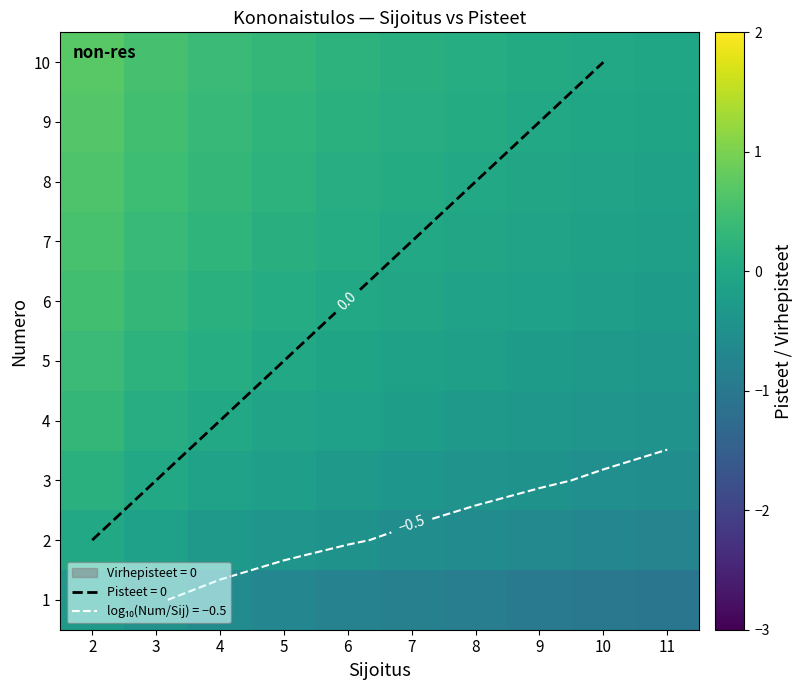

How many values in 9 are above zero?

7